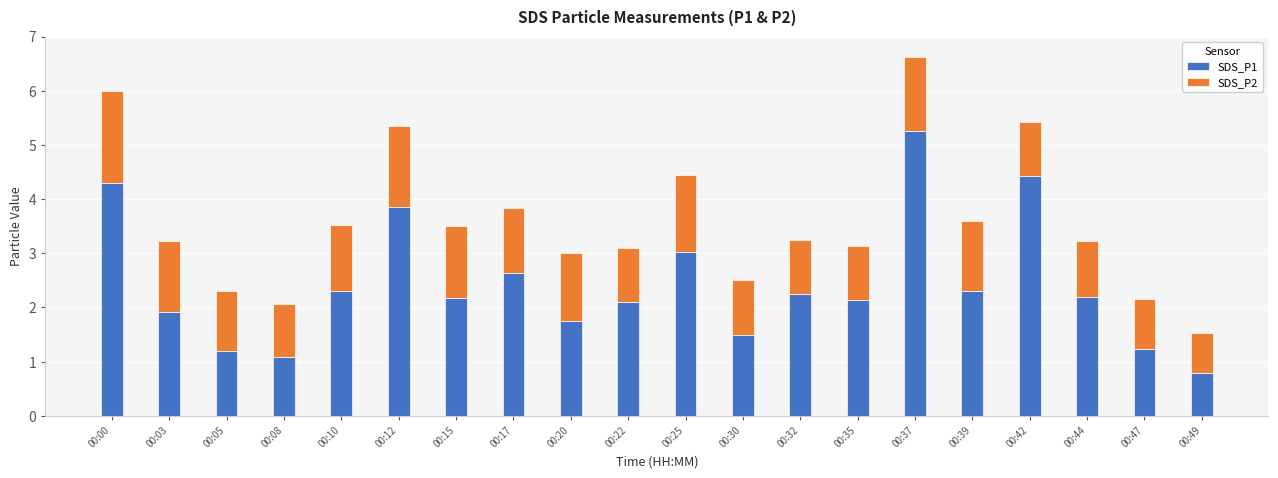

What is the average value of the SDS_P1 series?

2.4